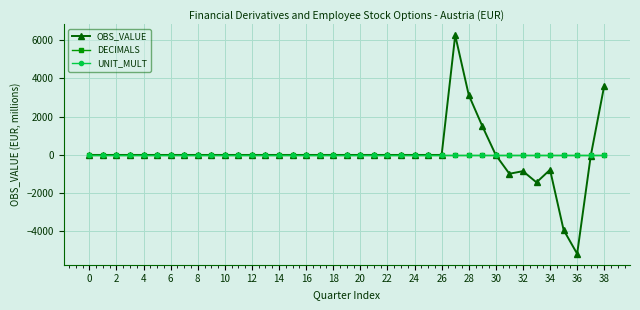

Does the chart have visible grid lines?

Yes